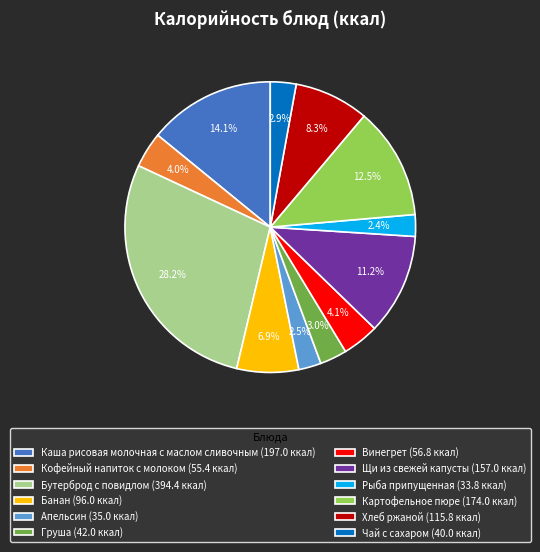

To the nearest percent, what is the difference between the Винегрет and Апельсин slice percentages?

2%